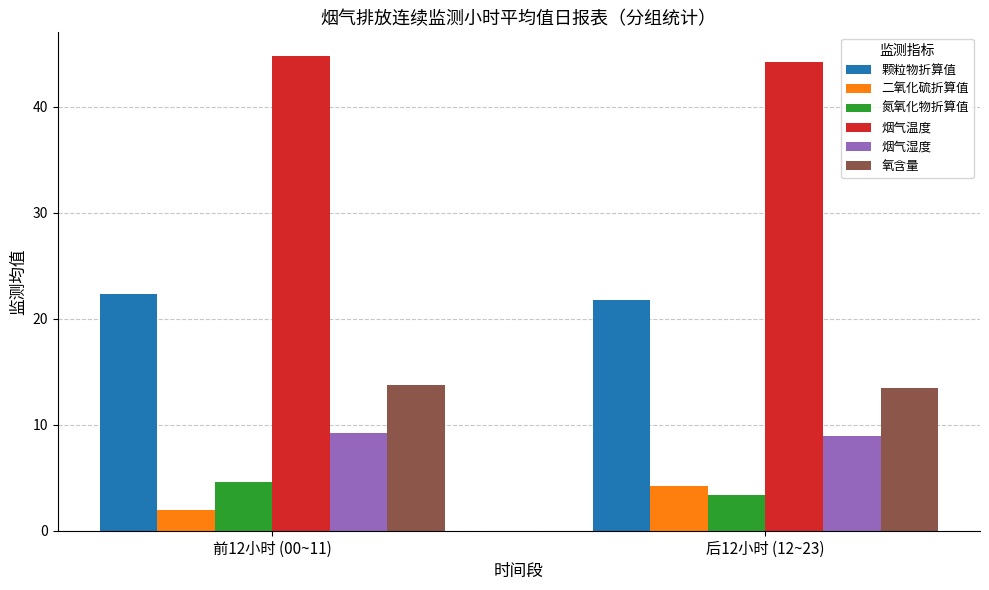

Is the value of 颗粒物折算值 at 前12小时 (00~11) greater than the value of 烟气温度 at 前12小时 (00~11)?

No